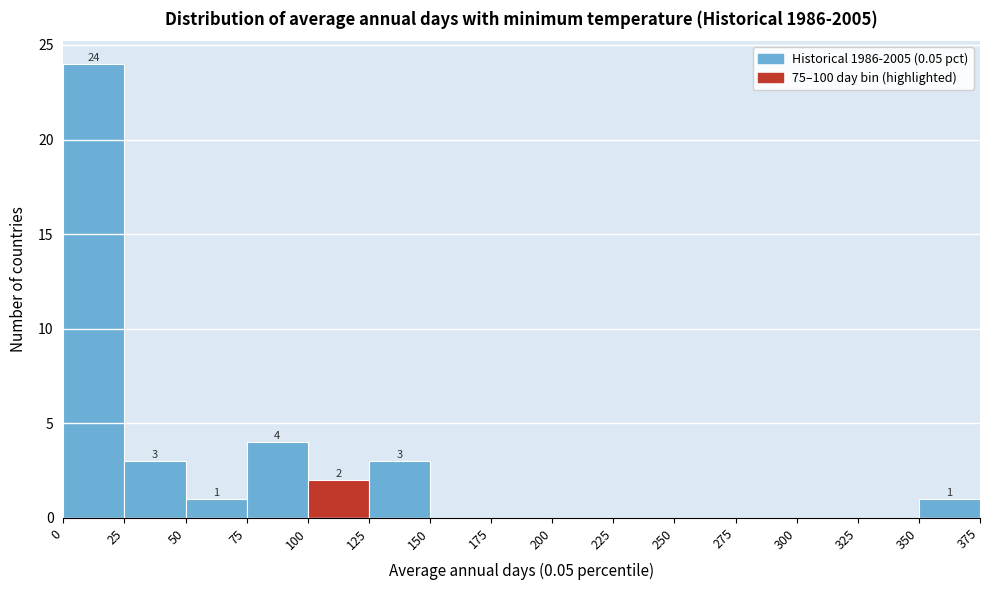

Over which range of the x-axis is the bar tallest?

0 to 25